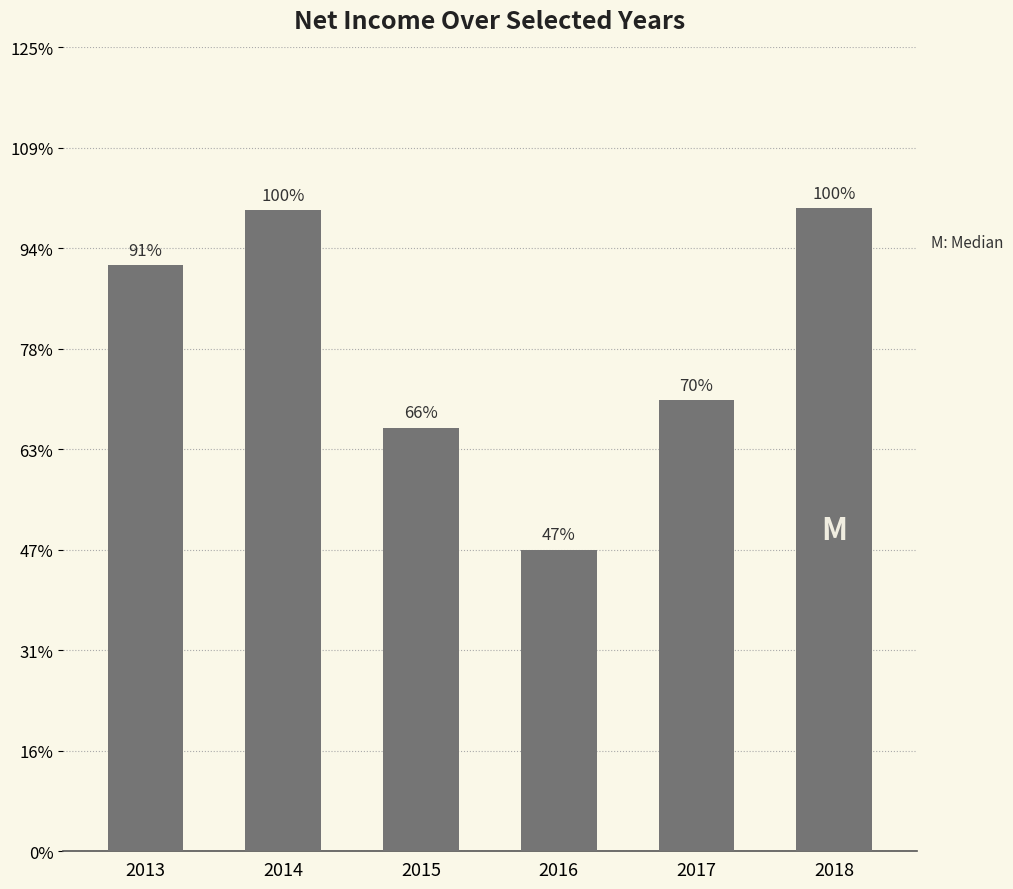

Where does the data first go above 43736000000?

2014